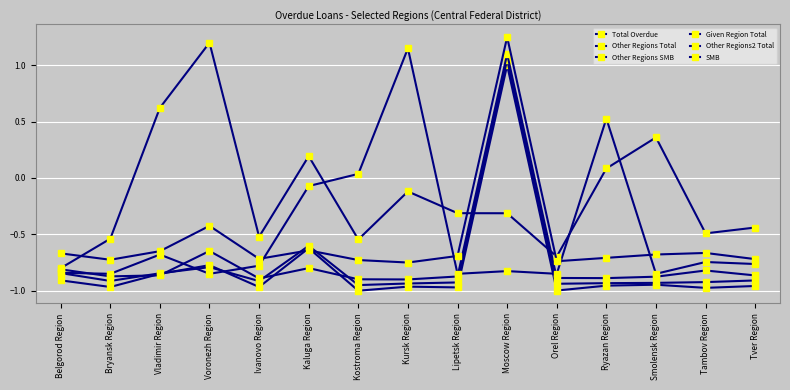

At which label is Other Regions Total closest to 0?

Kaluga Region